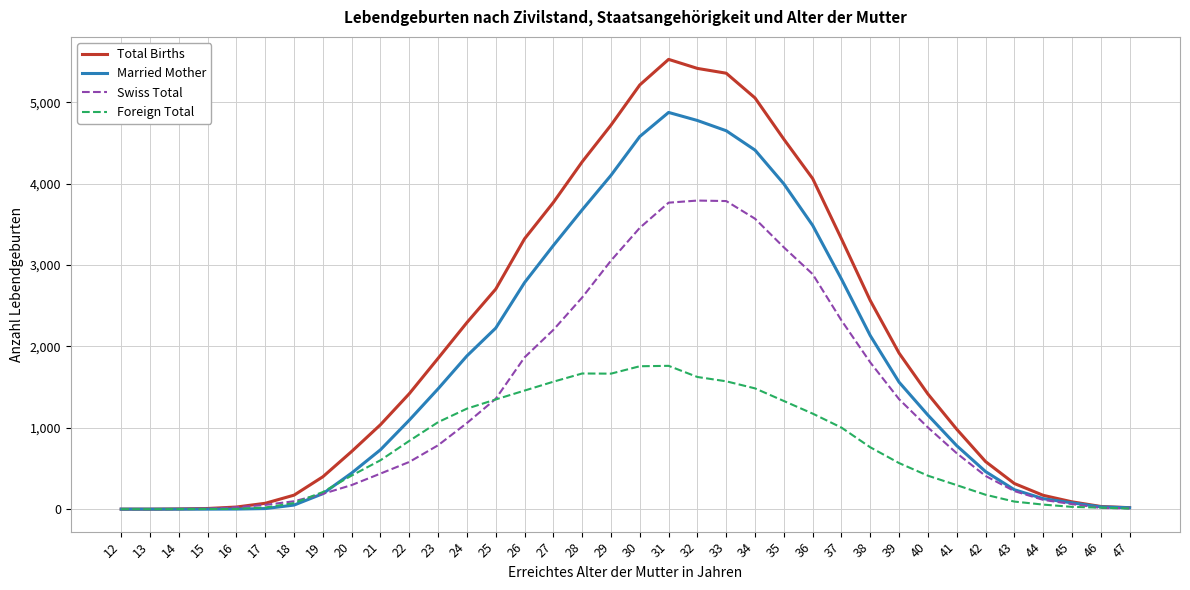

Which series has the largest total across all categories?

Total Births